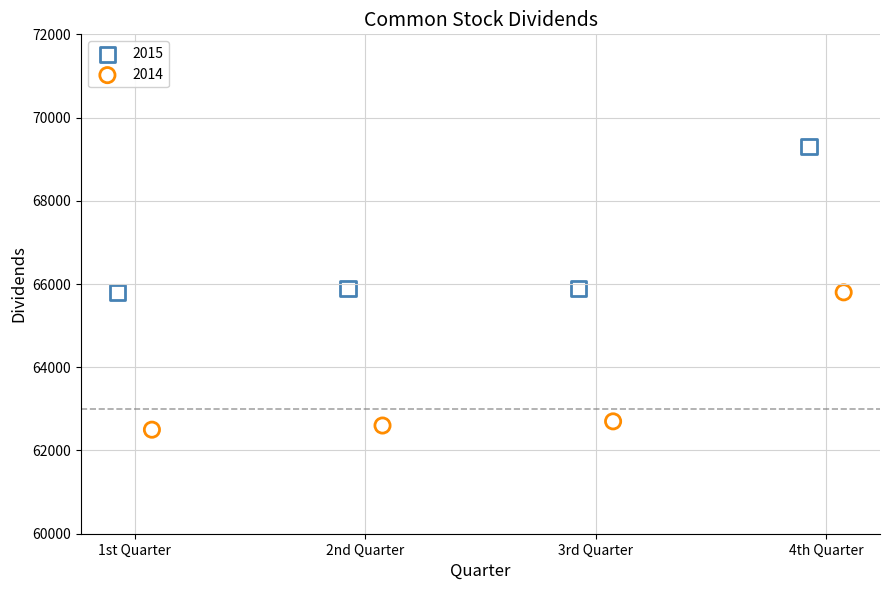

What are all the series names shown in the legend?

2015, 2014